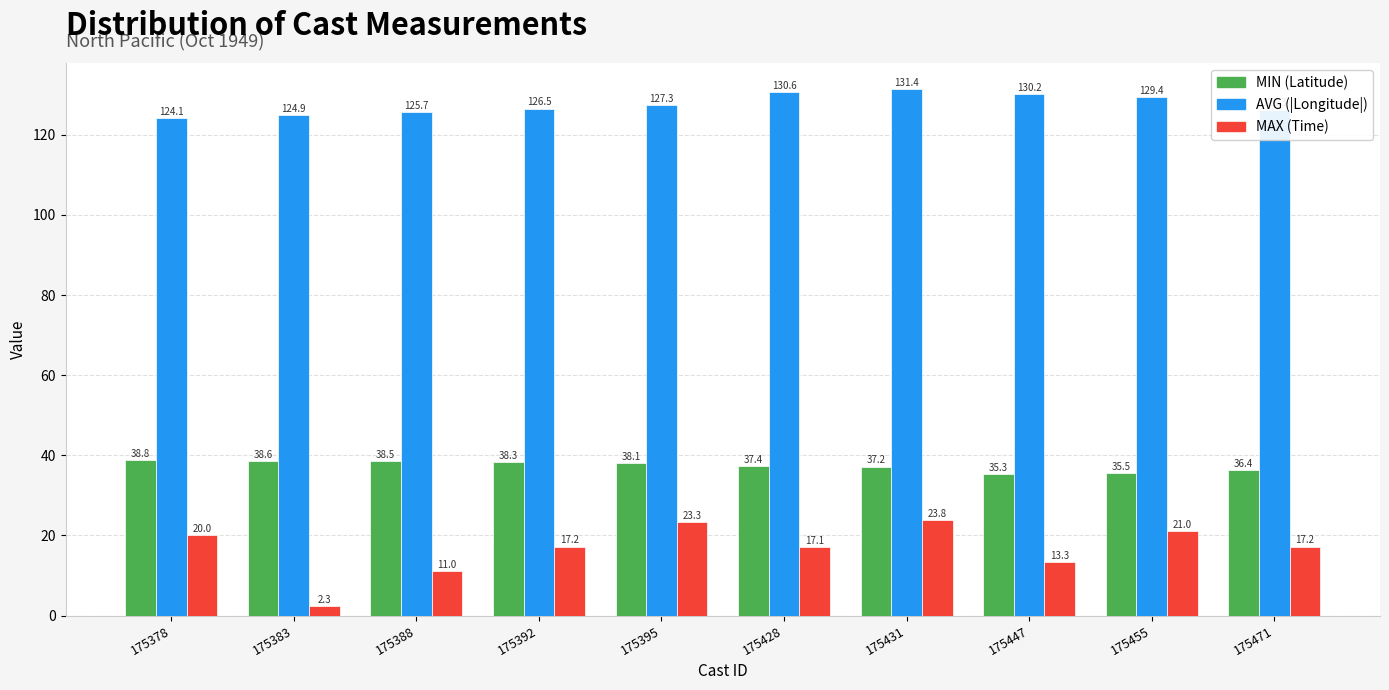

List the series in order of their peak value, highest first.

AVG (|Longitude|), MIN (Latitude), MAX (Time)